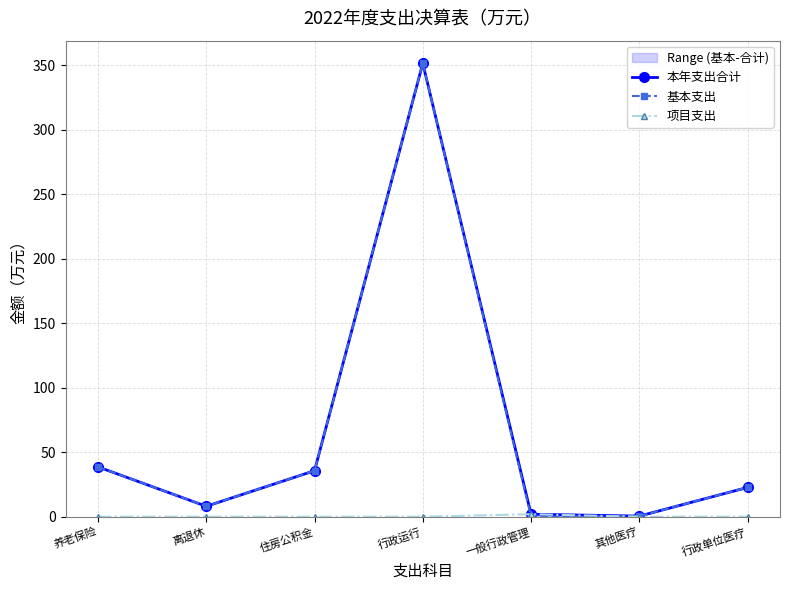

What is the label of the 3rd point from the left?

住房公积金